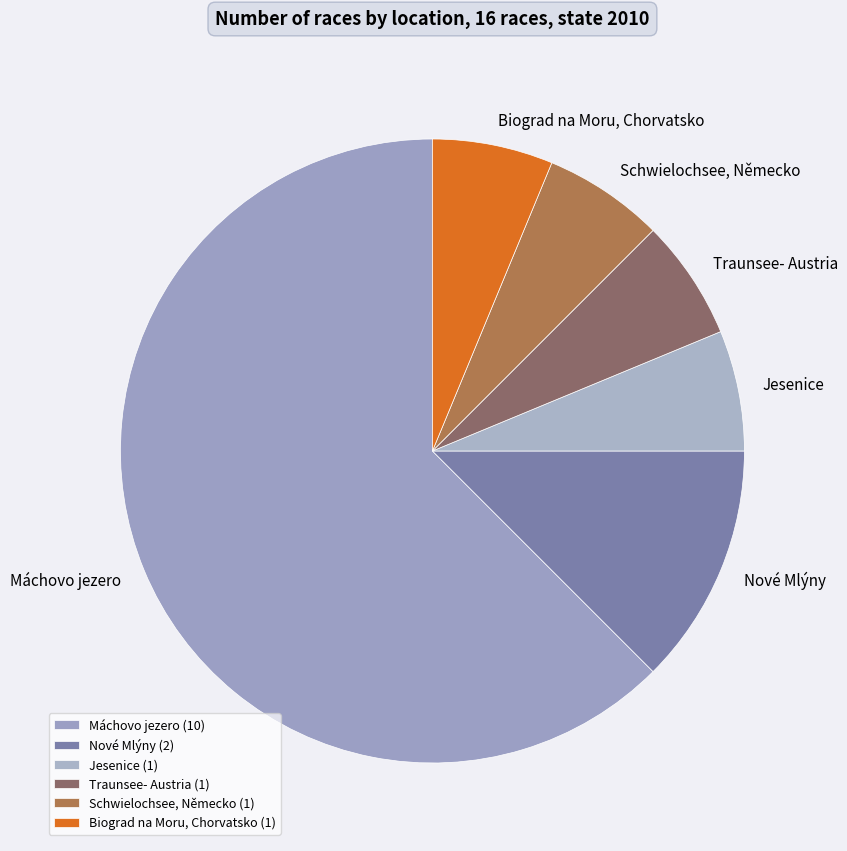

Approximately how many times larger is the value at Traunsee- Austria compared to Biograd na Moru, Chorvatsko?

1.0